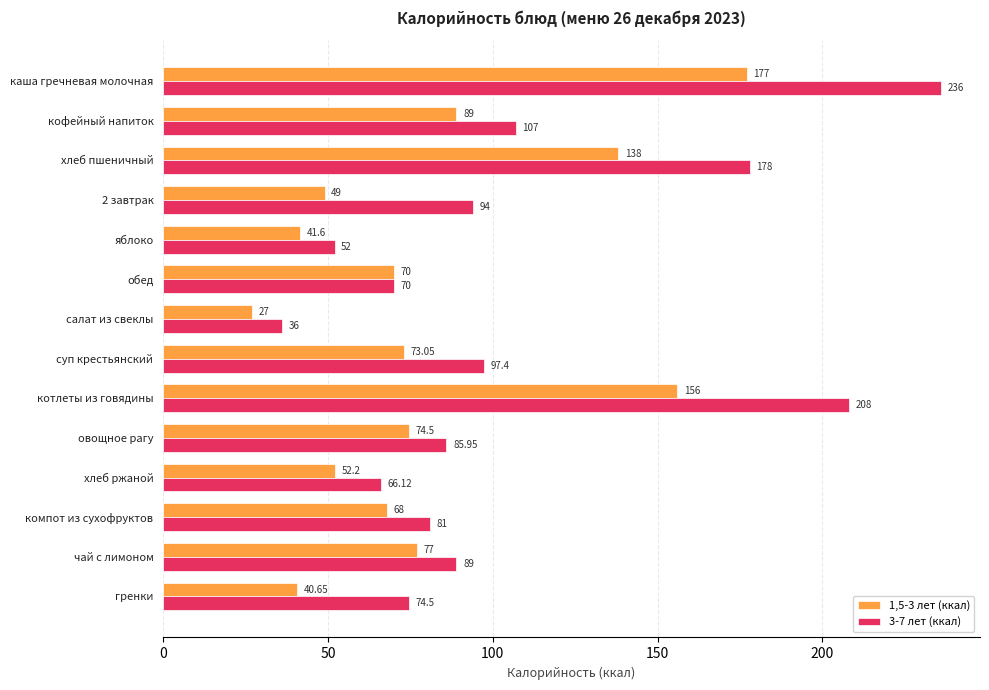

Which series has the largest range (max minus min)?

3-7 лет (ккал)